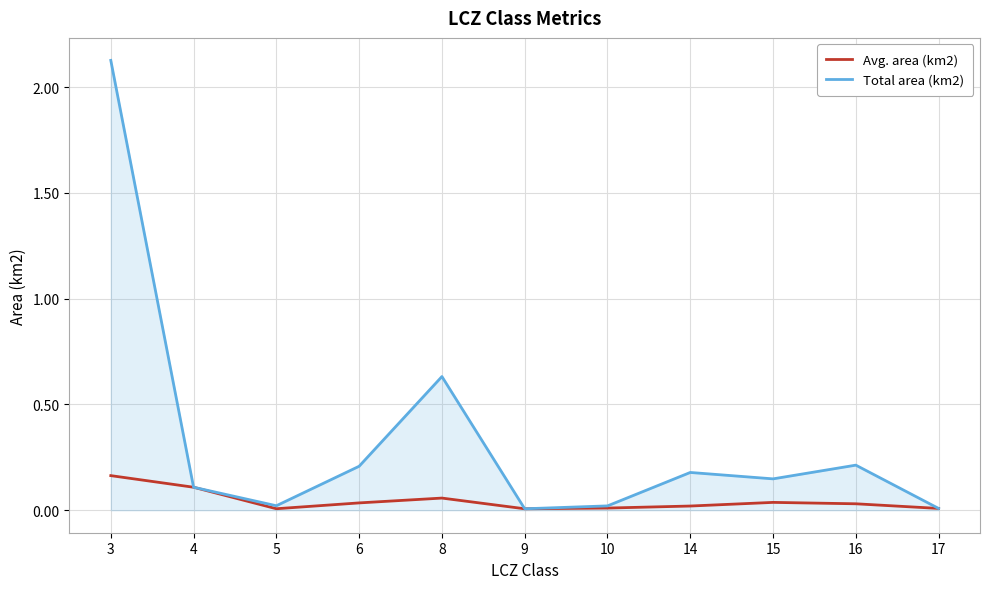

How many lines are shown in the chart?

2